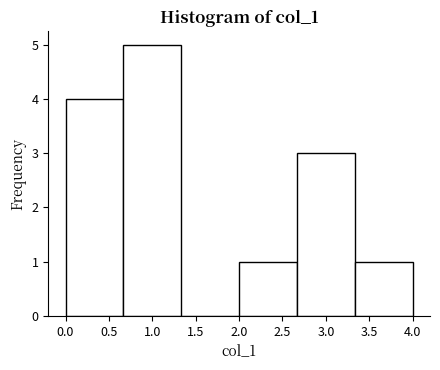

Reading left to right, list every bar in this chart as the range it spans on the x-axis followed by its height. Neither the bar edges nor the heights are printed on the chart, so give them approximately, as read against the axes.

0.00 to 0.65: 4
0.65 to 1.35: 5
1.35 to 2.00: 0
2.00 to 2.65: 1
2.65 to 3.35: 3
3.35 to 4.00: 1